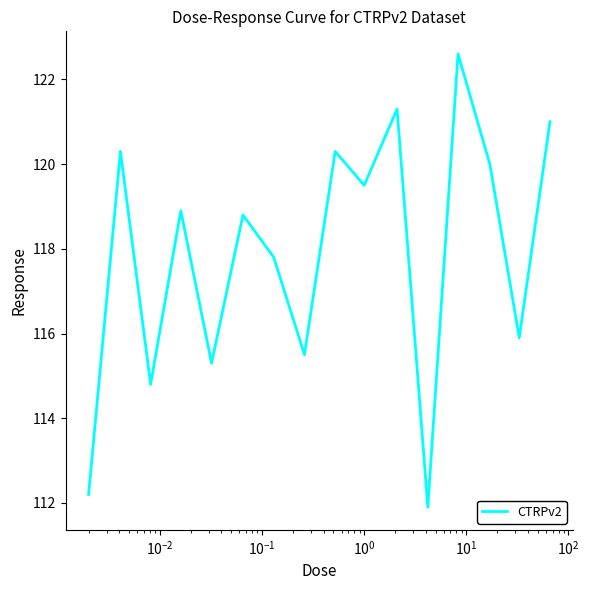

What is the smallest value displayed?

111.9